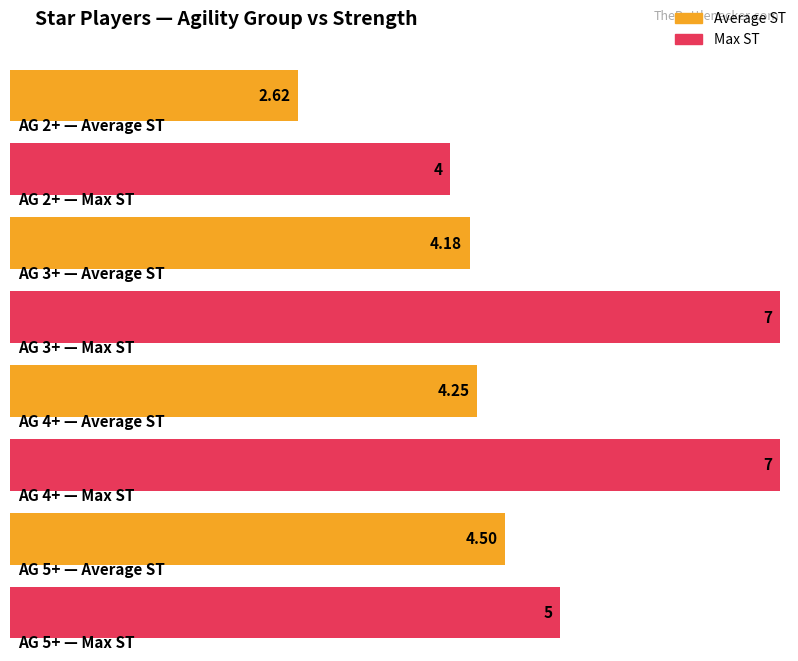

Which series changed the most between 9 and 26?

Average ST